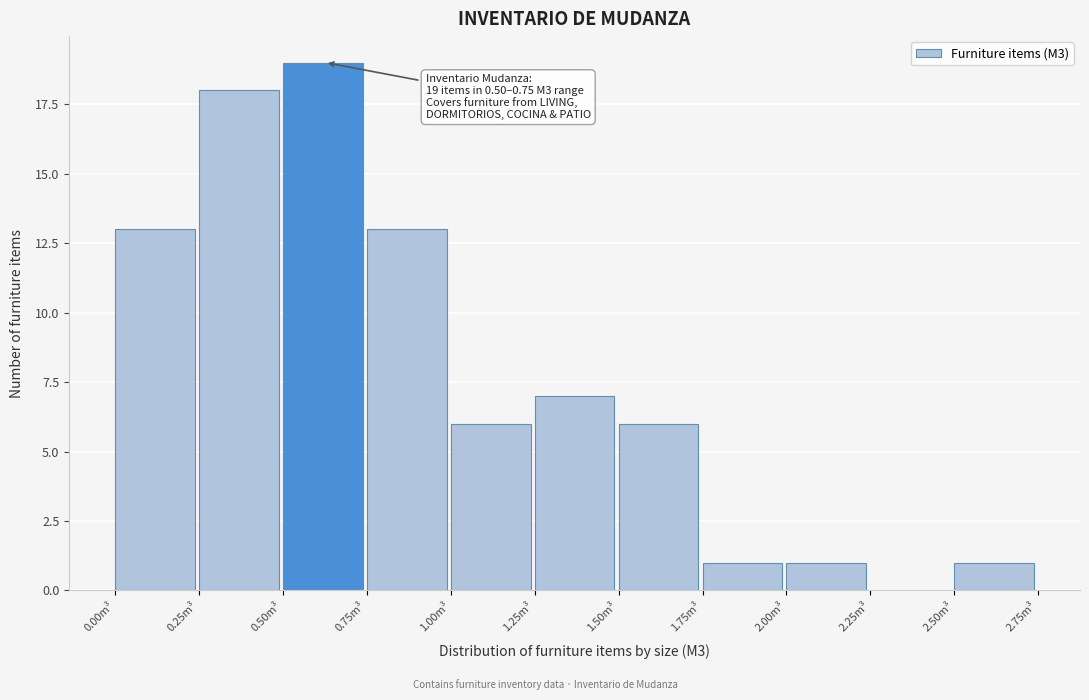

Which range on the x-axis has the tallest bar?

0.50 to 0.75